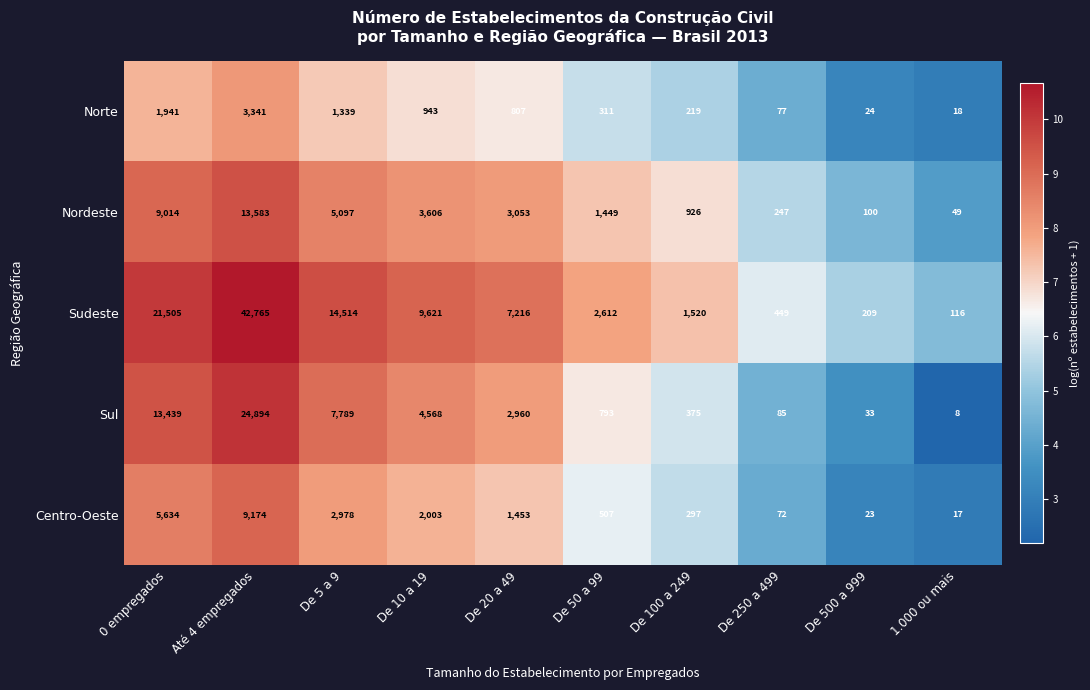

Is the value of Nordeste at De 20 a 49 greater than the value of Centro-Oeste at De 10 a 19?

Yes